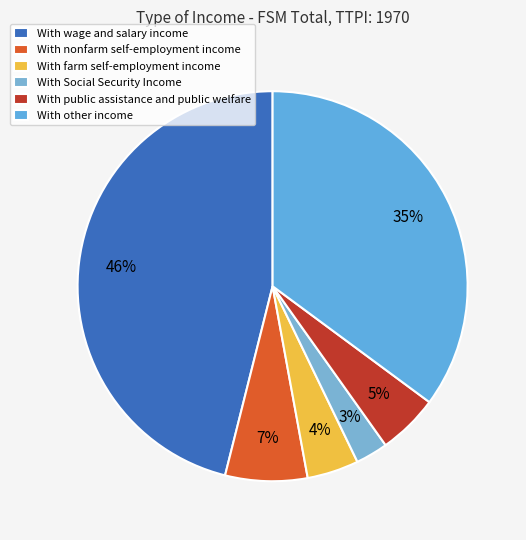

Which slice is the largest?

With wage and salary income